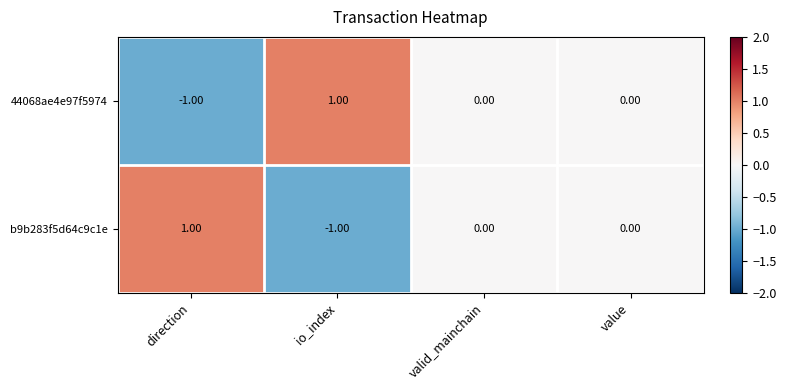

Is the value of b9b283f5d64c9c1e at io_index greater than the value of 44068ae4e97f5974 at valid_mainchain?

No